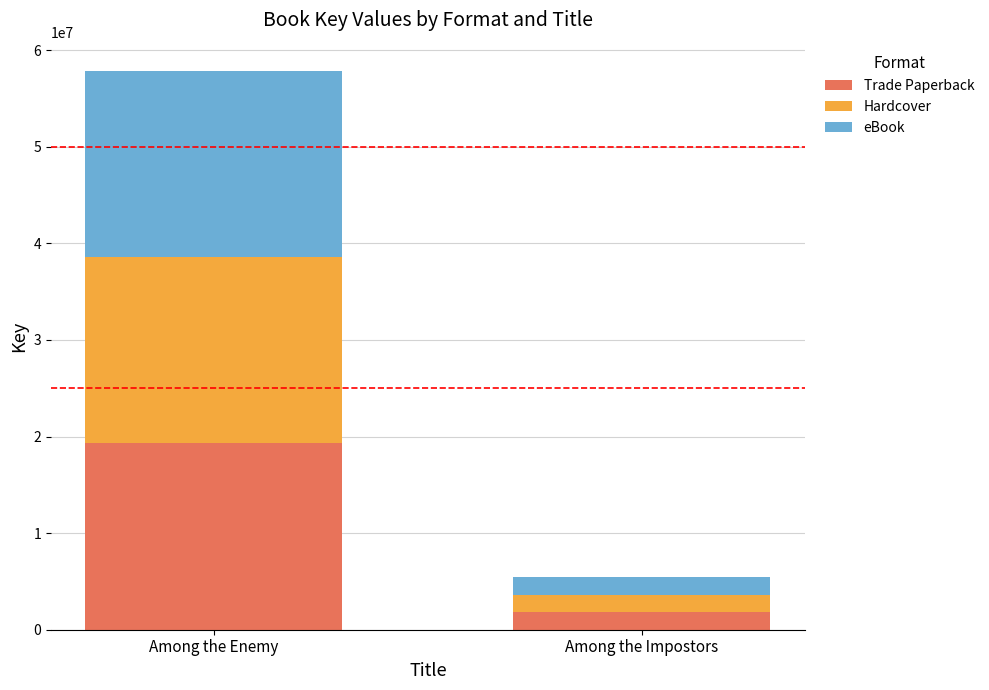

What is the difference between the Trade Paperback values at Among the Impostors and Among the Enemy?

17491067